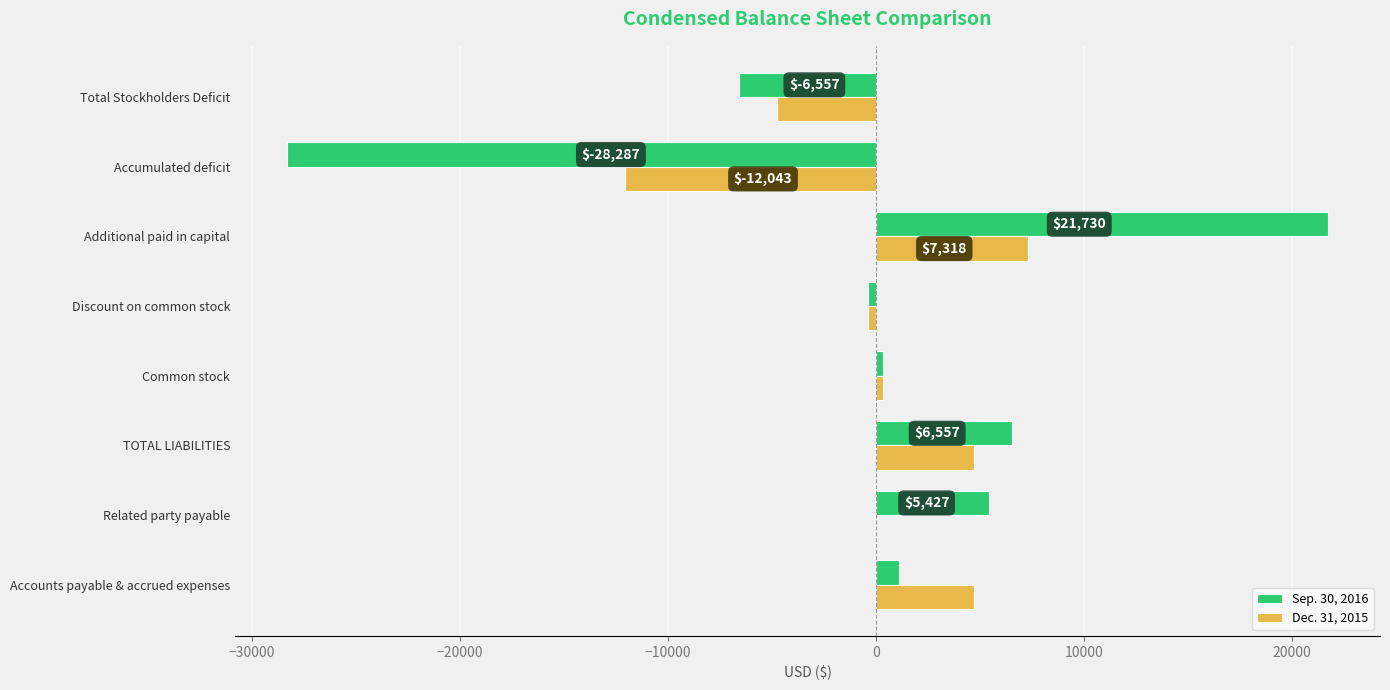

Between Related party payable and Accumulated deficit, which series saw the biggest shift?

Sep. 30, 2016